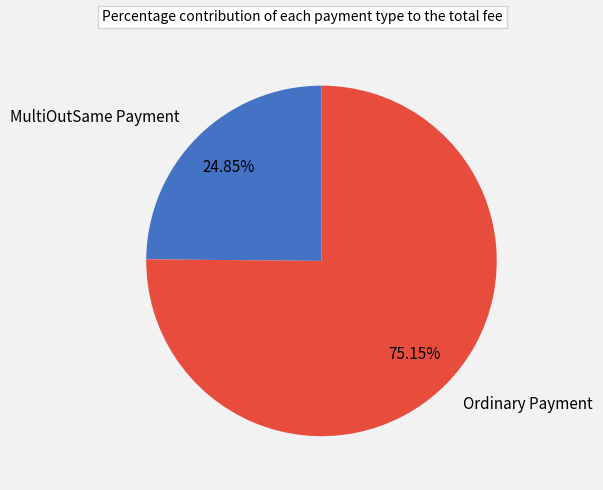

Approximately how many times larger is the value at MultiOutSame Payment compared to Ordinary Payment?

0.3